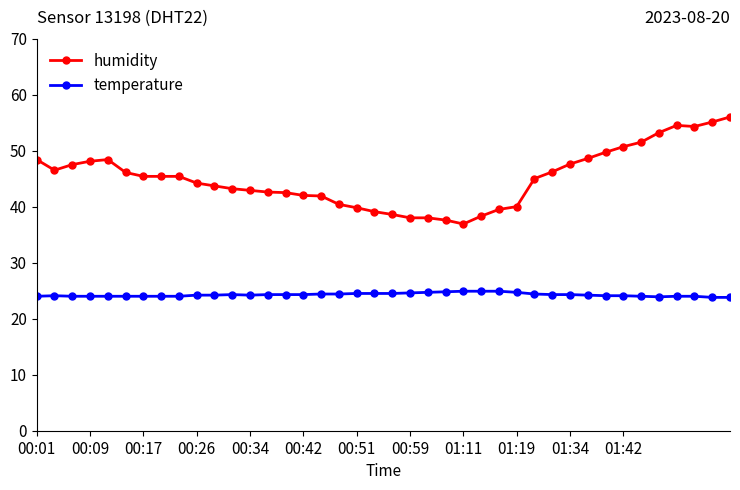

True or false: temperature and humidity cross at least once.

False